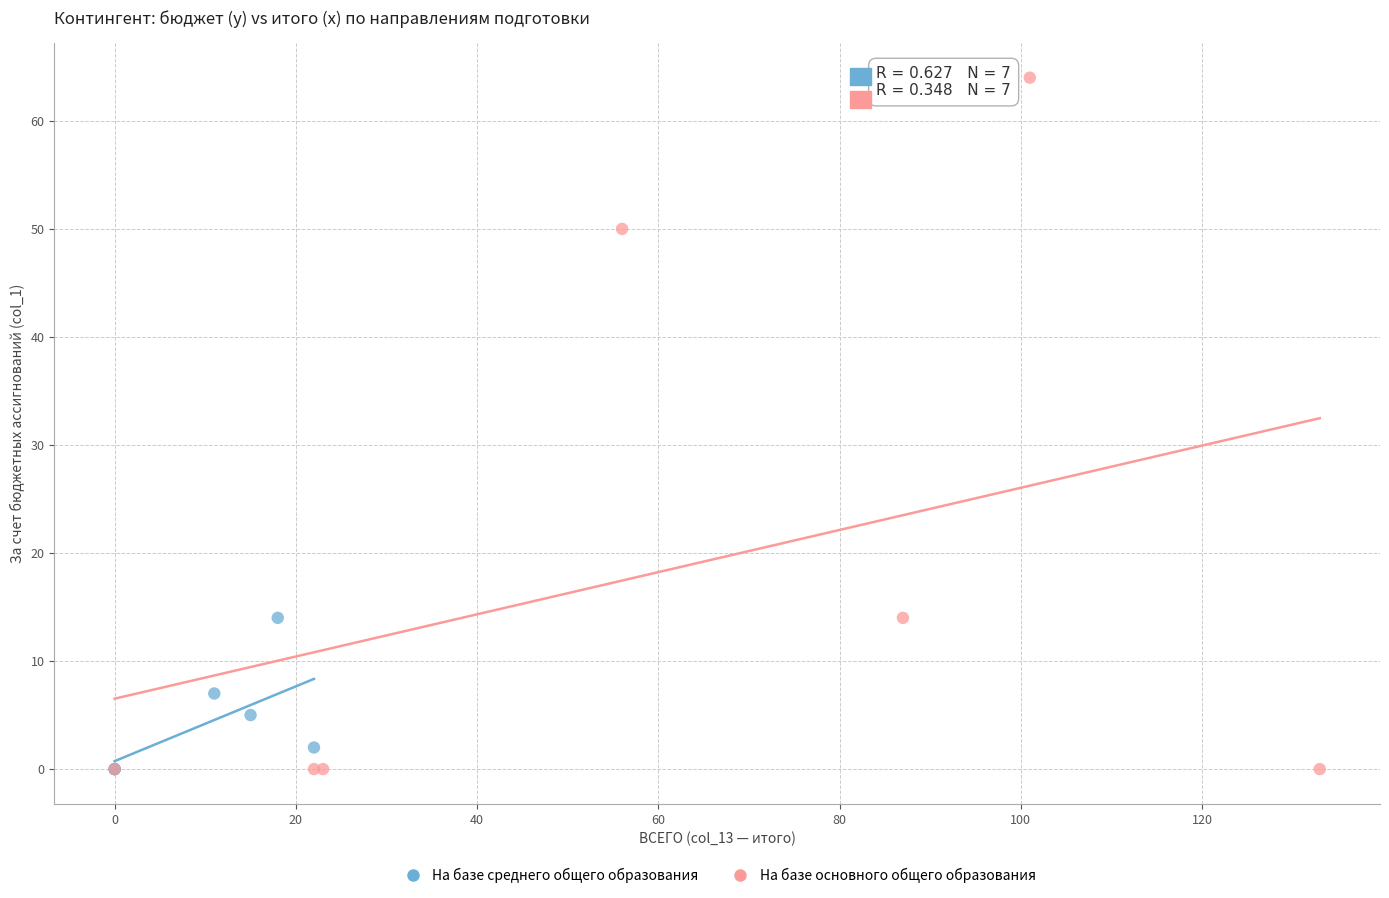

Which series reaches the maximum Y coordinate?

На базе основного общего образования